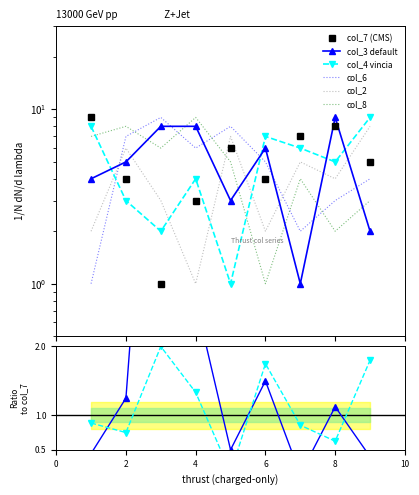

At which category is the sum across all series the highest?

2